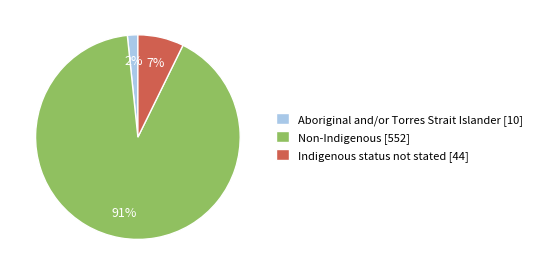

To the nearest percent, what portion does Aboriginal and/or Torres Strait Islander [10] represent?

2%